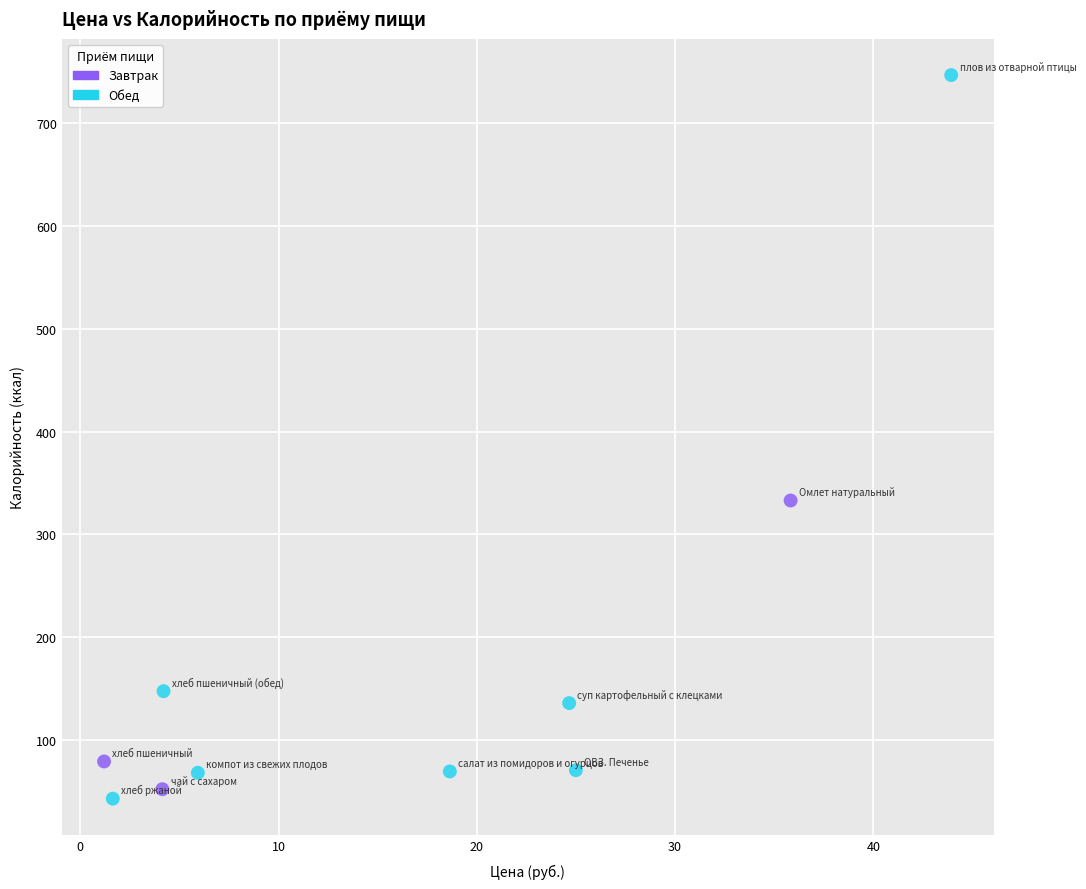

Which series has the widest spread of Y values?

Обед